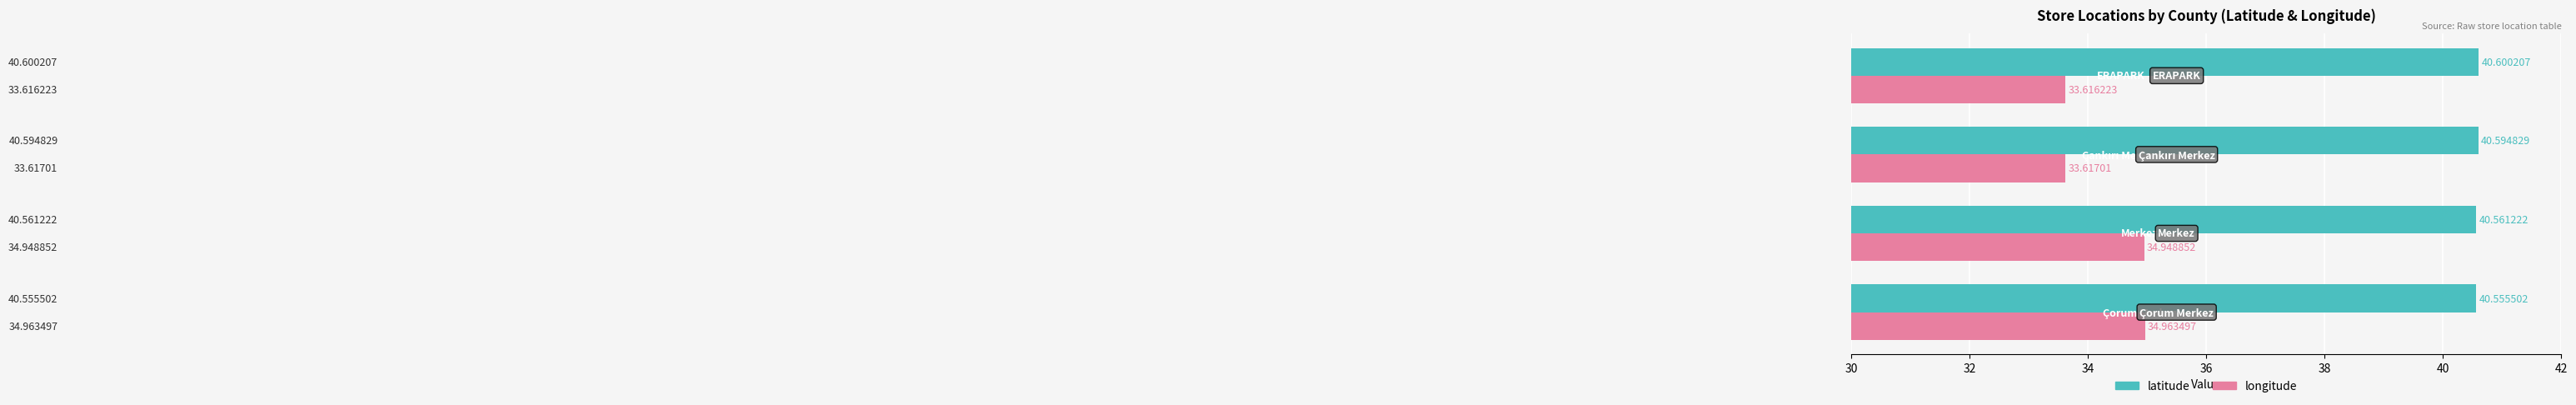

Which series has the largest total across all categories?

latitude